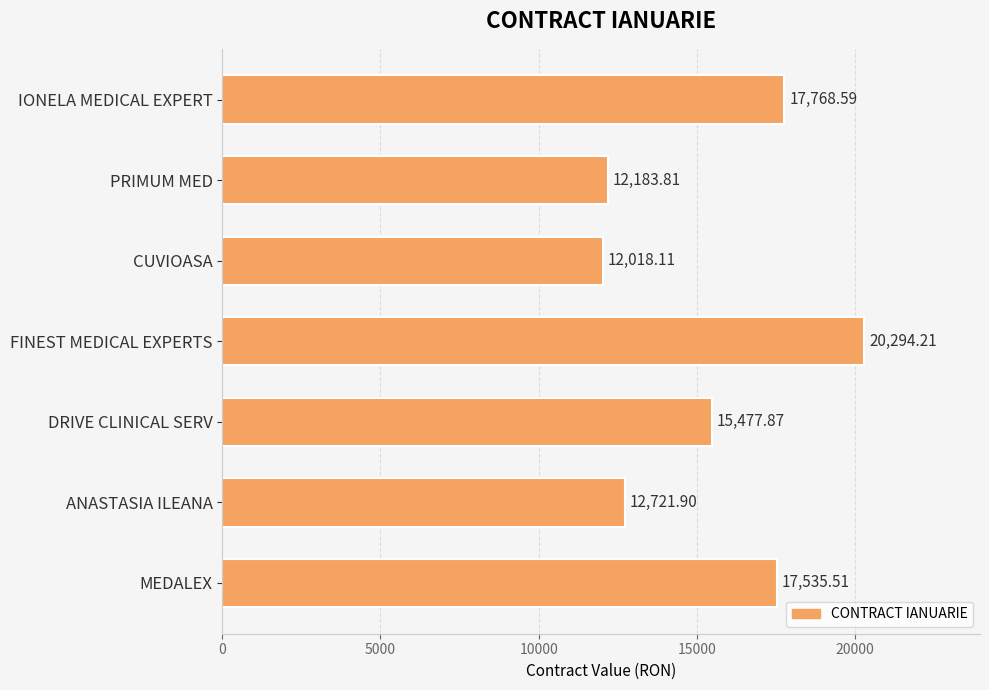

What is the ratio of the value at IONELA MEDICAL EXPERT to the value at FINEST MEDICAL EXPERTS?

0.9